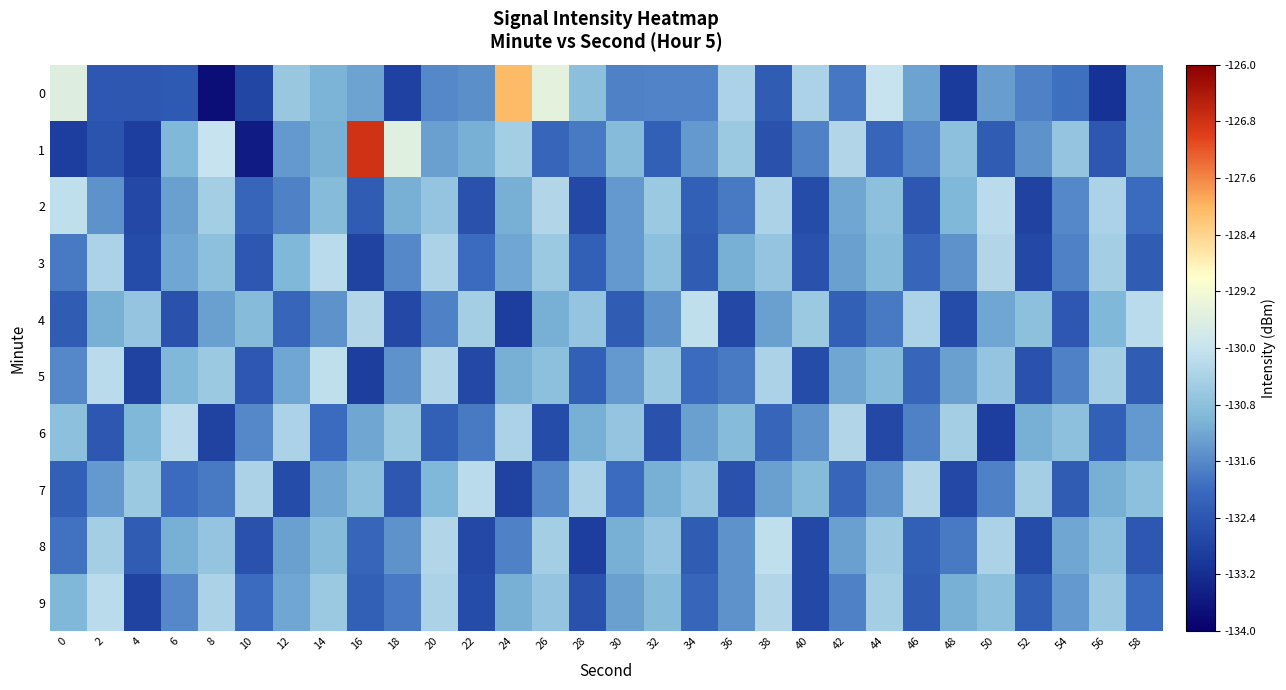

Rank the series by their maximum value, from highest to lowest.

1, 0, 2, 4, 5, 8, 3, 6, 7, 9